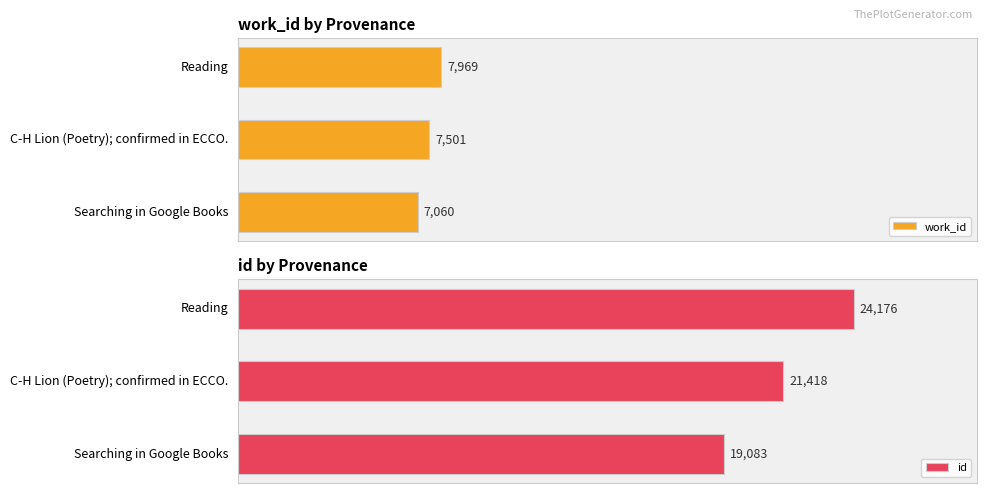

Which category has the lowest value in the work_id series?

Searching in Google Books